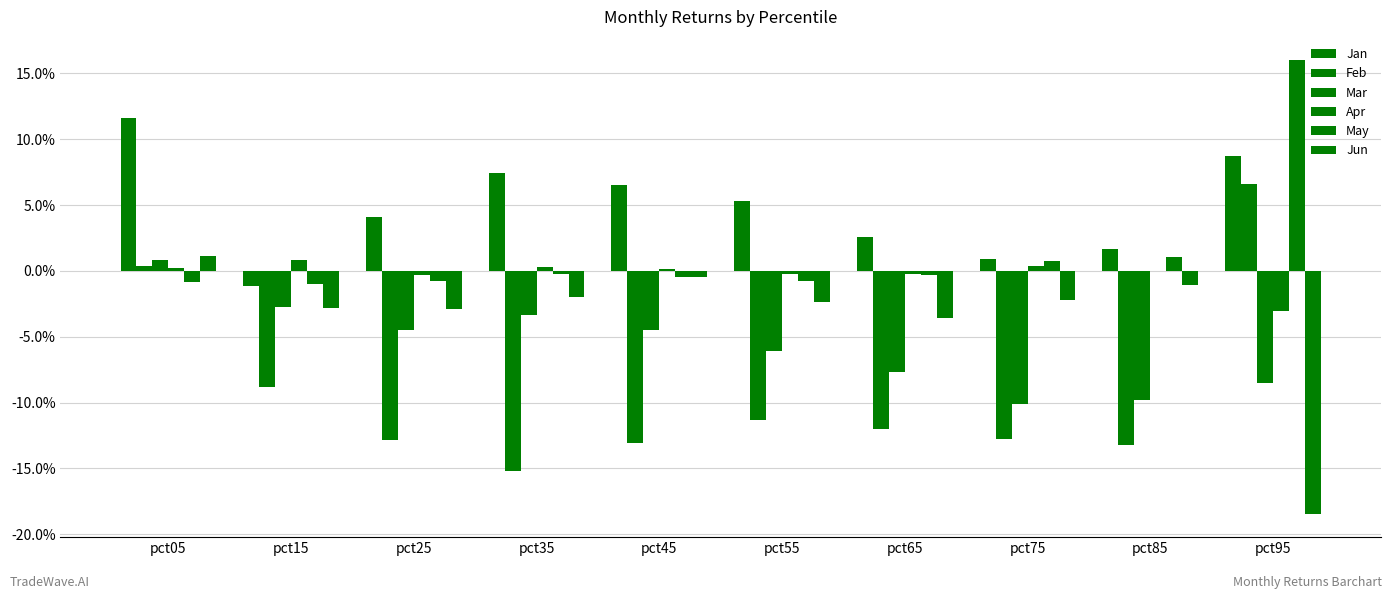

Rank the categories by Apr value from lowest to highest.

pct95, pct25, pct55, pct65, pct85, pct45, pct05, pct35, pct75, pct15